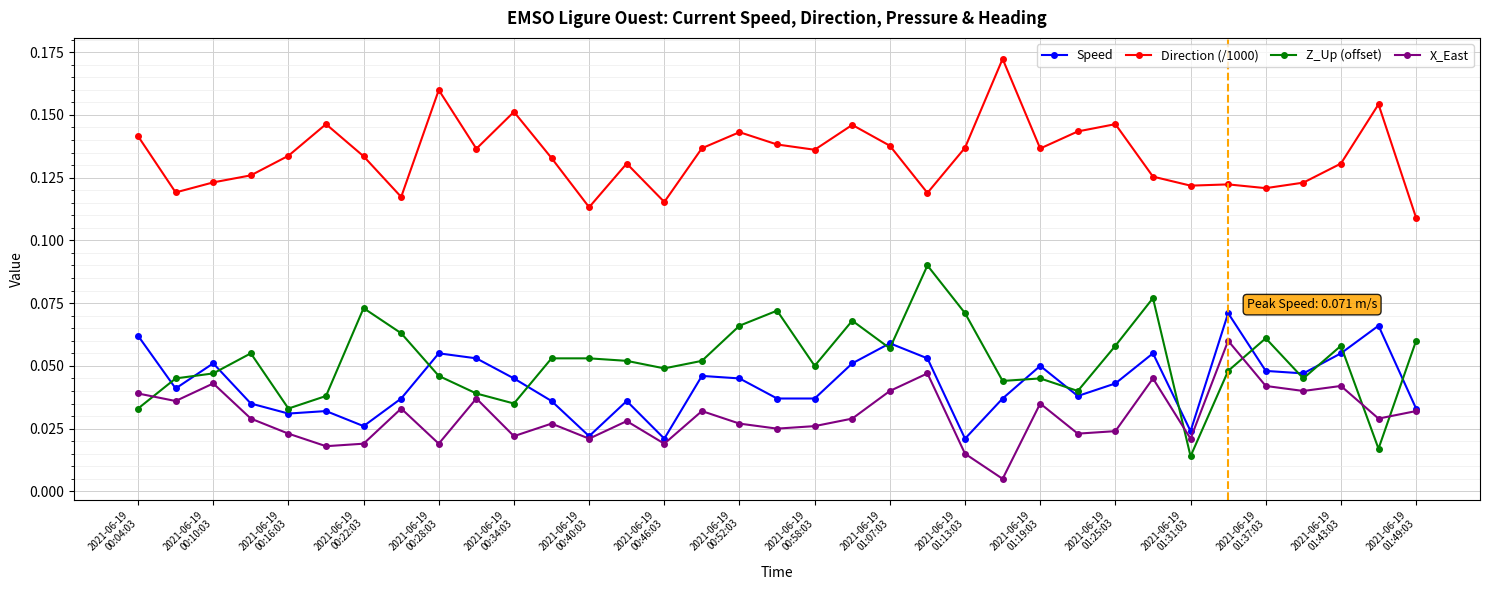

At how many categories does at least one series exceed 0?

35